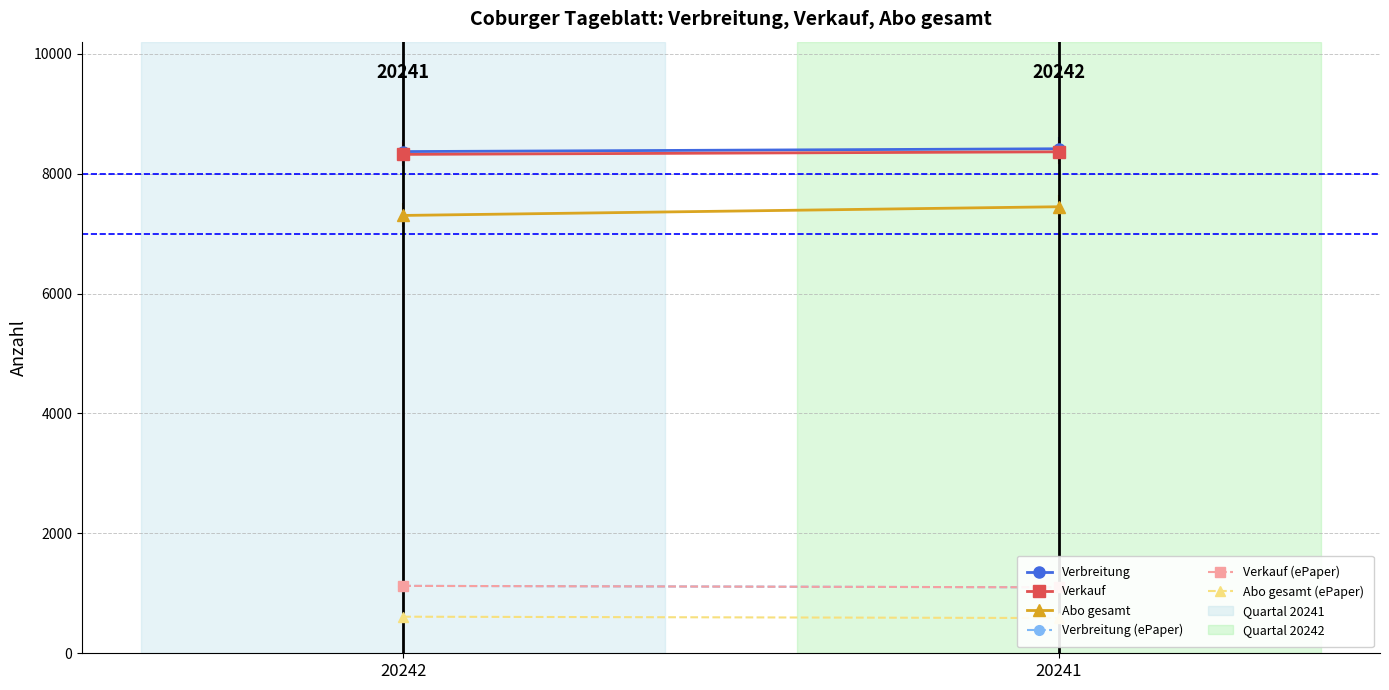

Which label corresponds to the smallest value in the chart?

20241